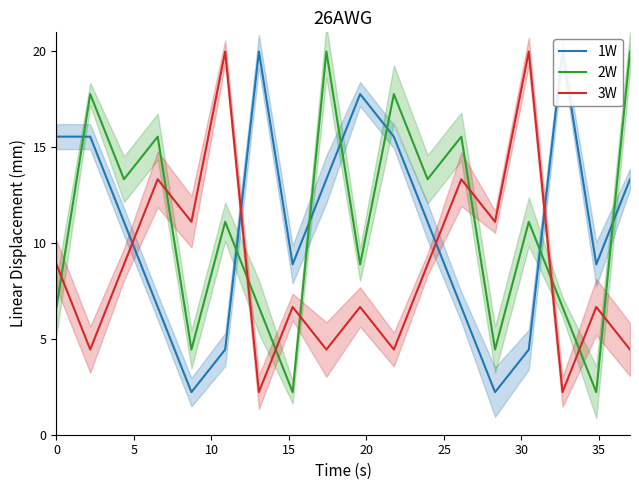

After their last crossing, which series has the higher values: 3W or 2W?

2W